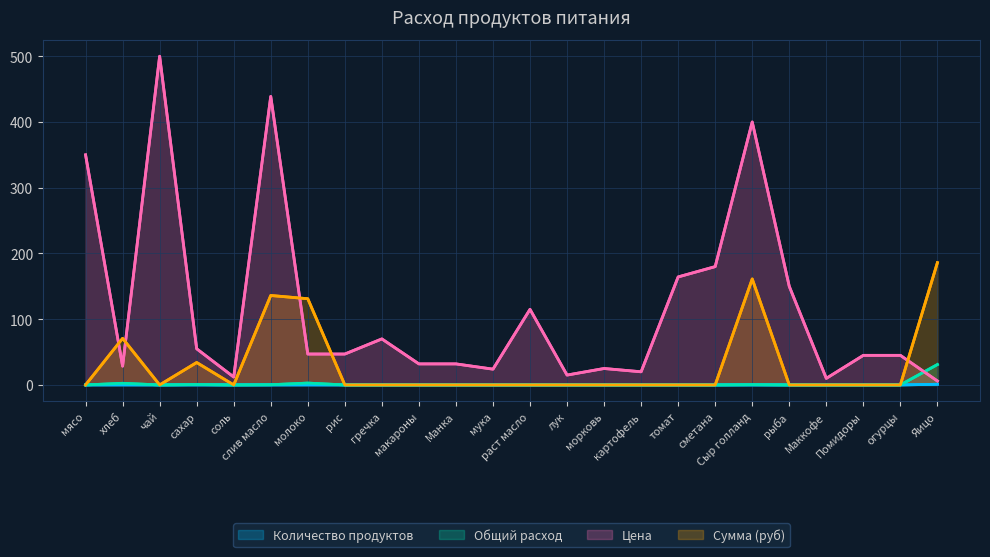

Does the chart display data point markers on the line(s)?

No